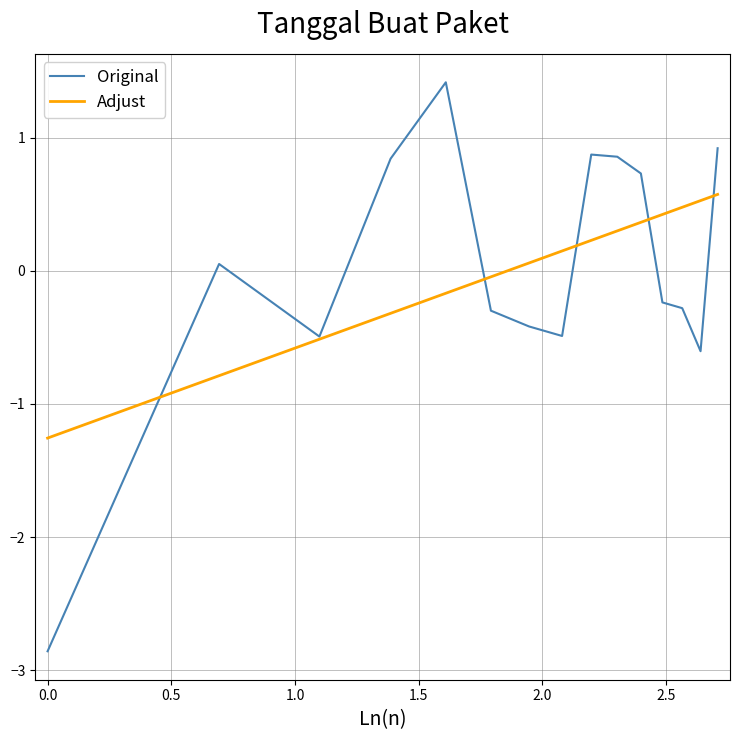

What is the minimum value shown in the chart?

-2.9